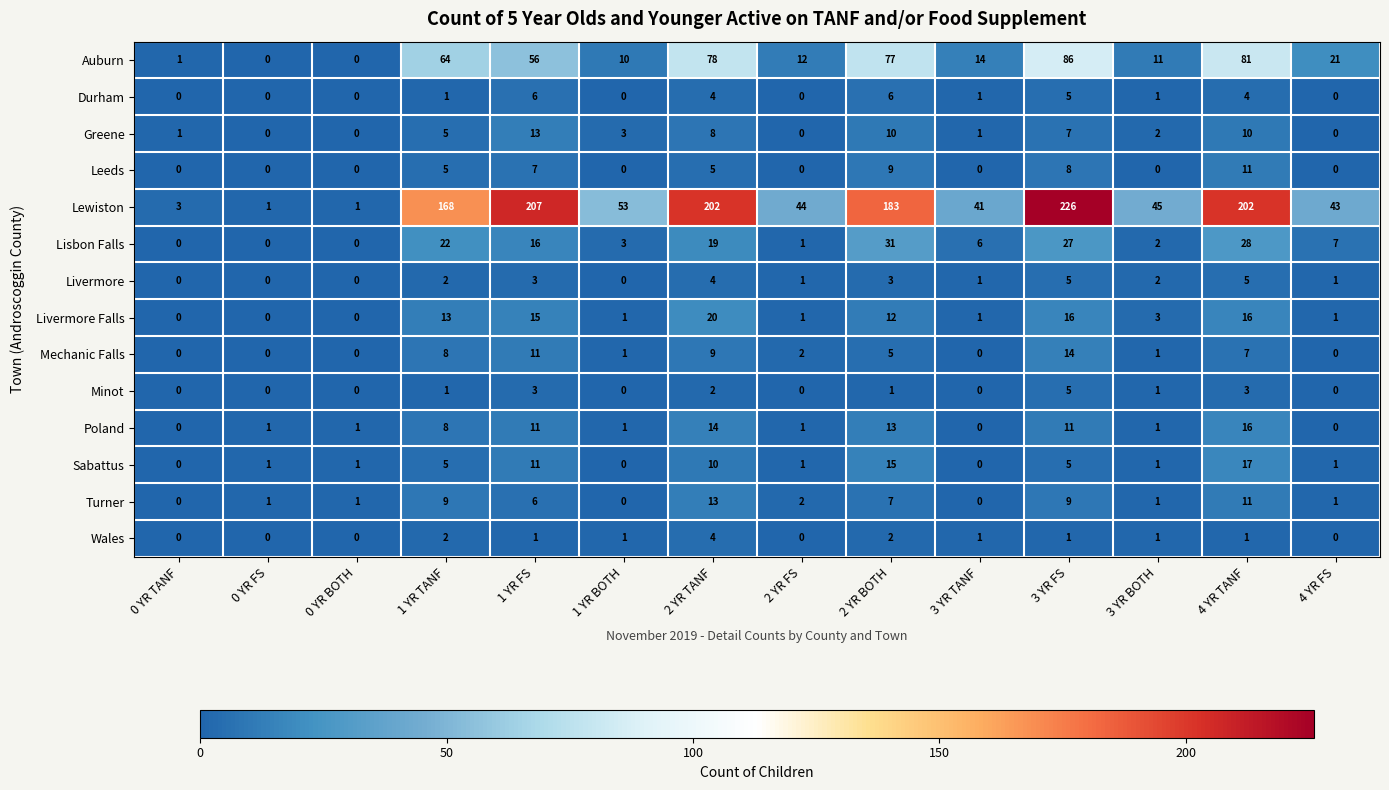

True or false: Lewiston has a value of 246 at 1 YR TANF.

False